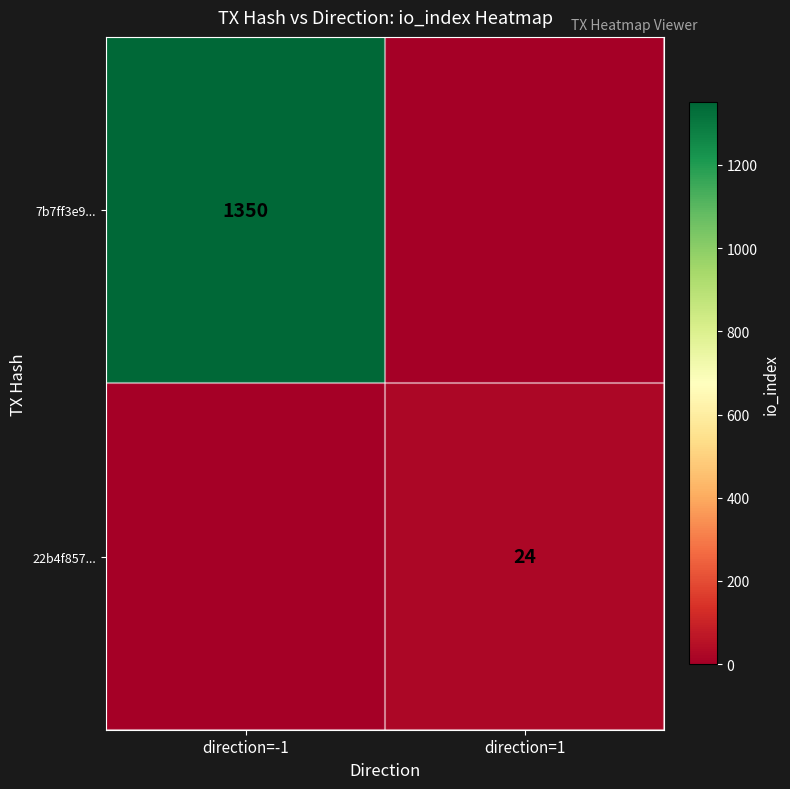

Is the value of 7b7ff3e9... at direction=-1 greater than the value of 22b4f857... at direction=1?

Yes